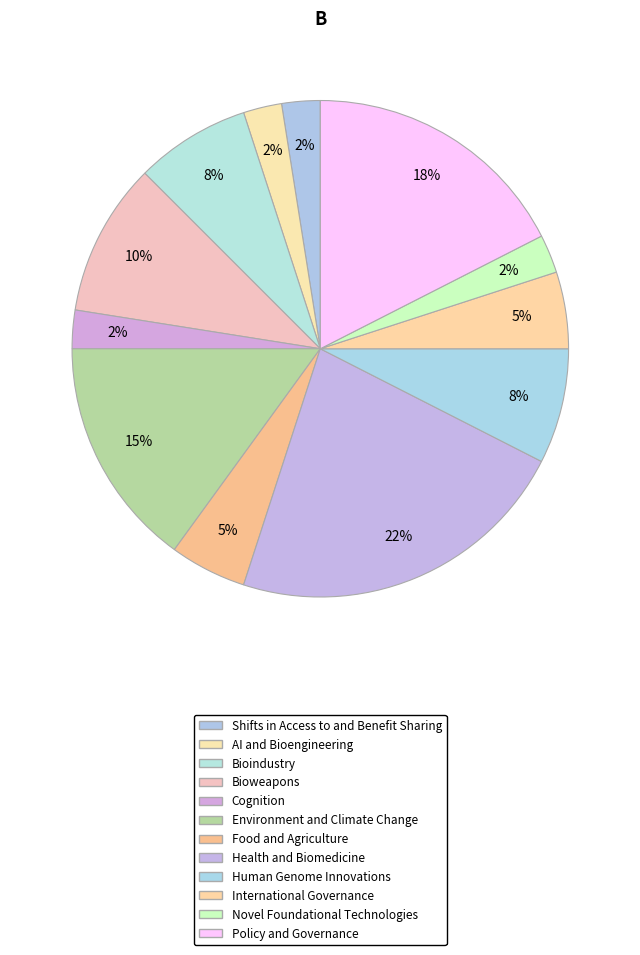

How much of the chart is everything except AI and Bioengineering?

97.5%